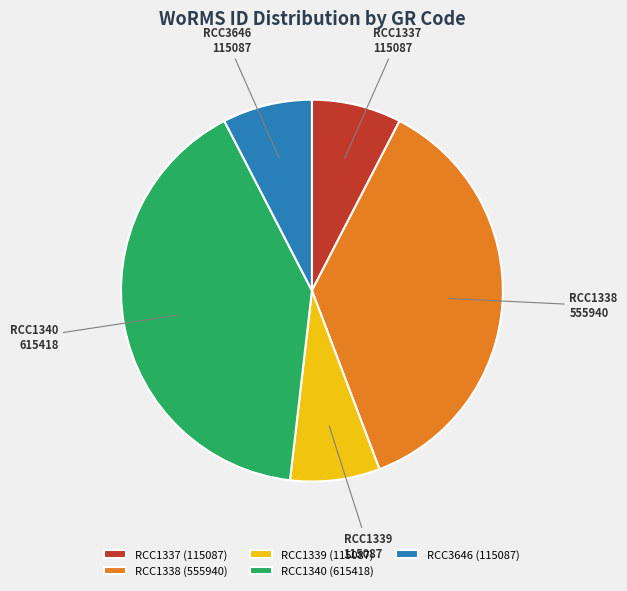

Between RCC1340 (615418) and RCC1339 (115087), which is larger?

RCC1340 (615418)